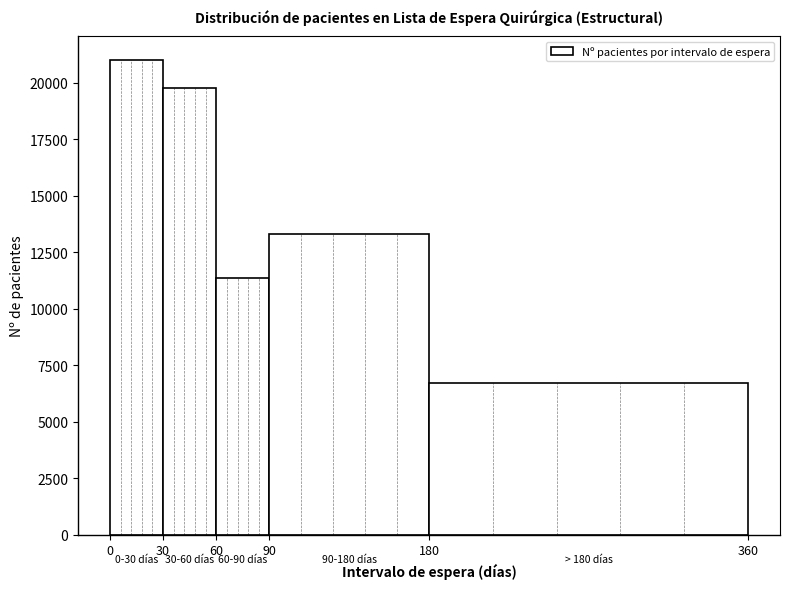

Over which range of the x-axis is the bar tallest?

0 to 30